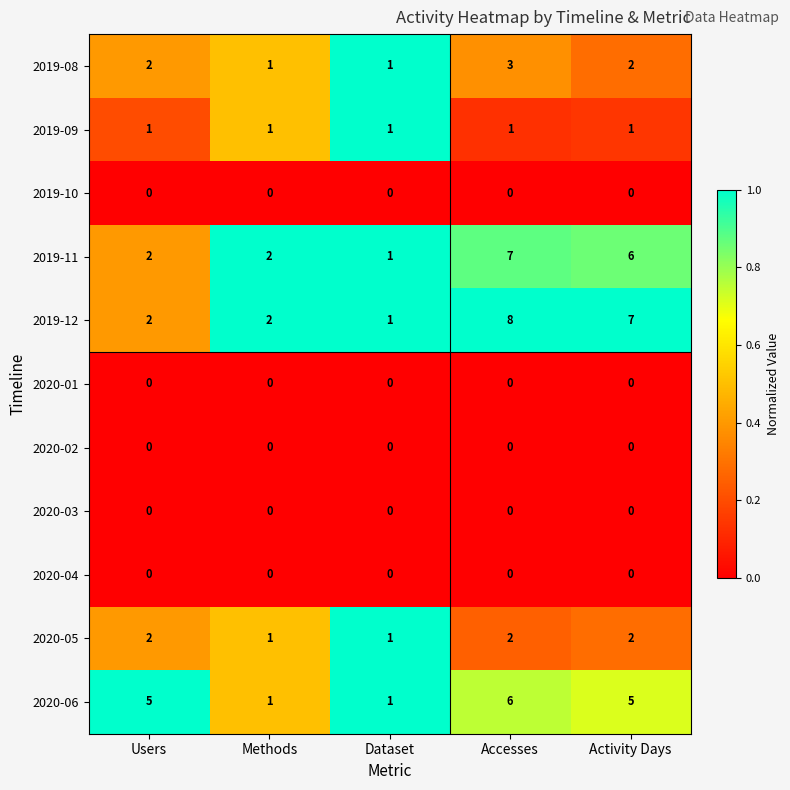

At which category is the sum across all series the highest?

Accesses